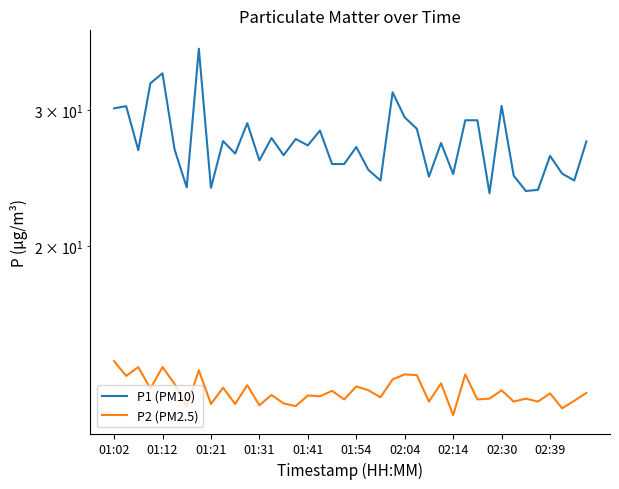

True or false: P2 (PM2.5) has a value of 17.0 at 26.

False